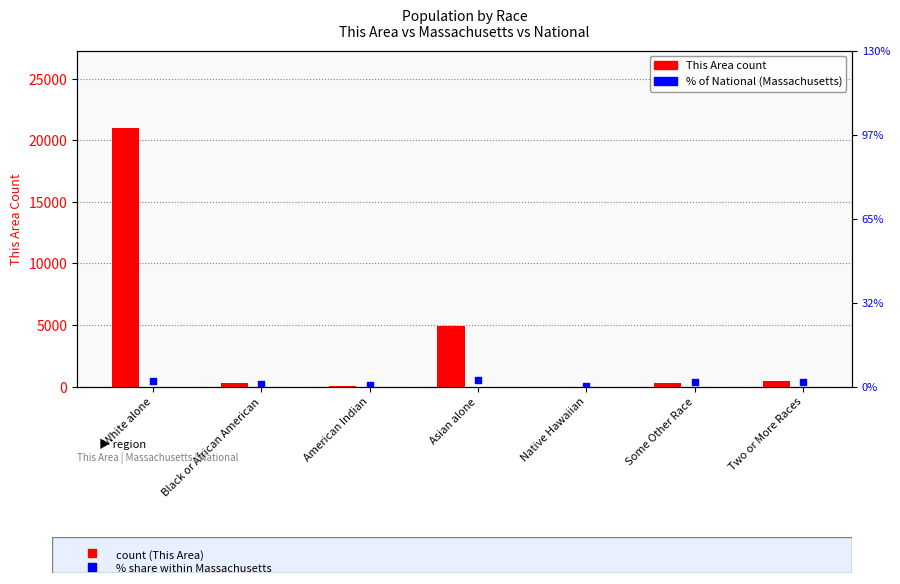

Which series has the largest total across all categories?

Massachusetts